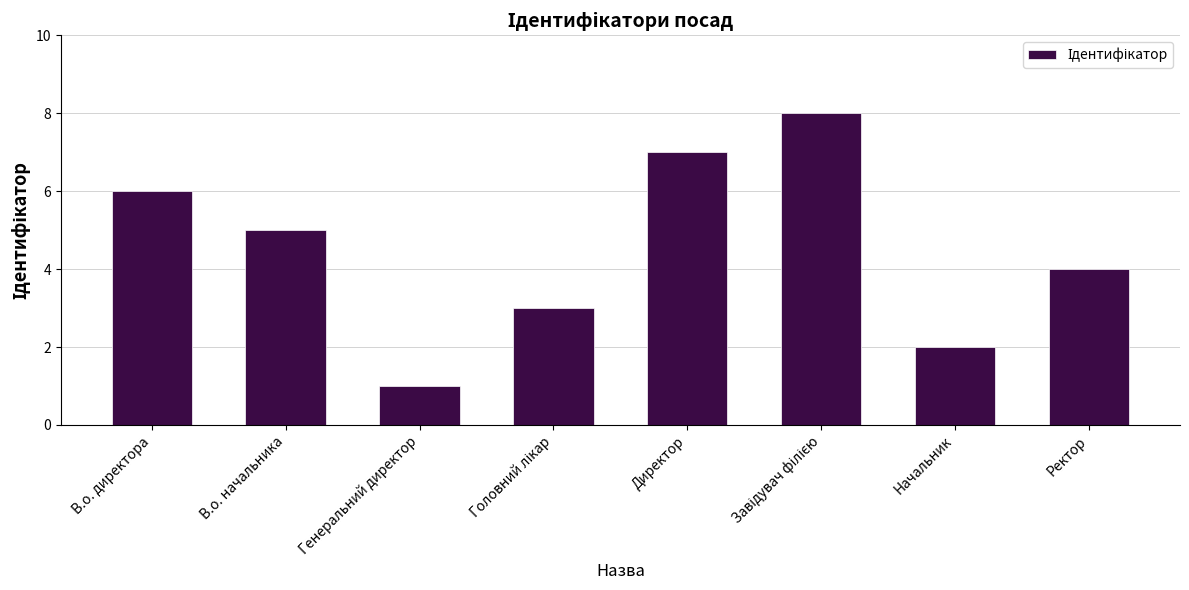

Which label corresponds to the smallest value in the chart?

Генеральний директор